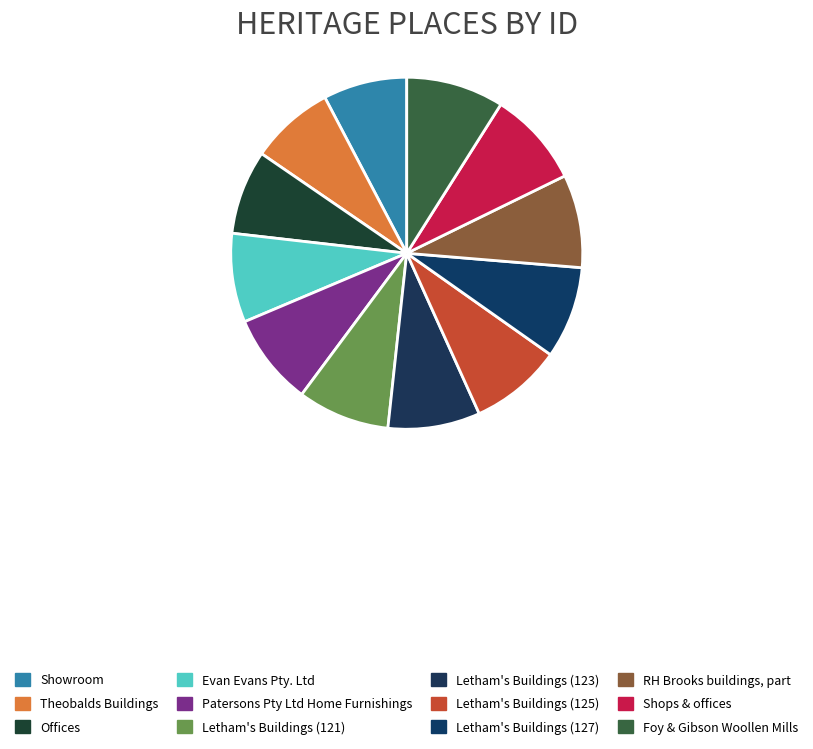

How many slices are in this pie chart?

12